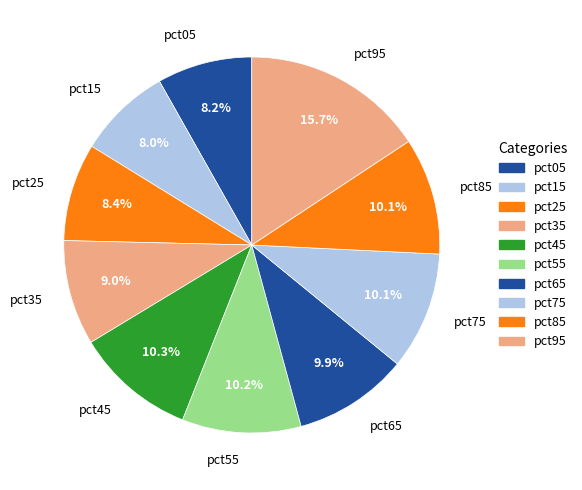

Does pct95 represent more than half of the total?

No